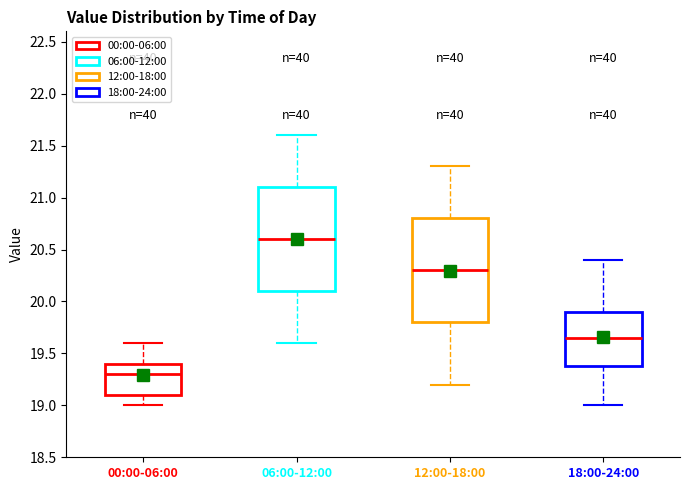

Where is the lower edge of the box for 12:00-18:00 on the y-axis? The values are not printed on the chart, so give them approximately, as read against the axis.

19.80